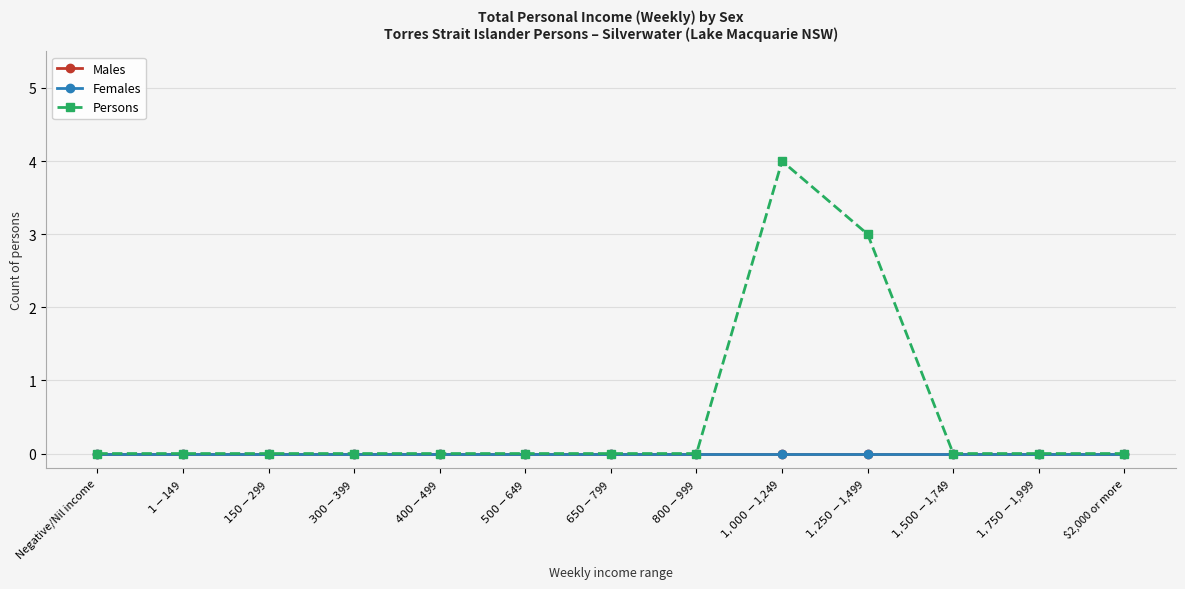

Is the value of Persons at $1-$149 greater than the value of Females at $1,250-$1,499?

No